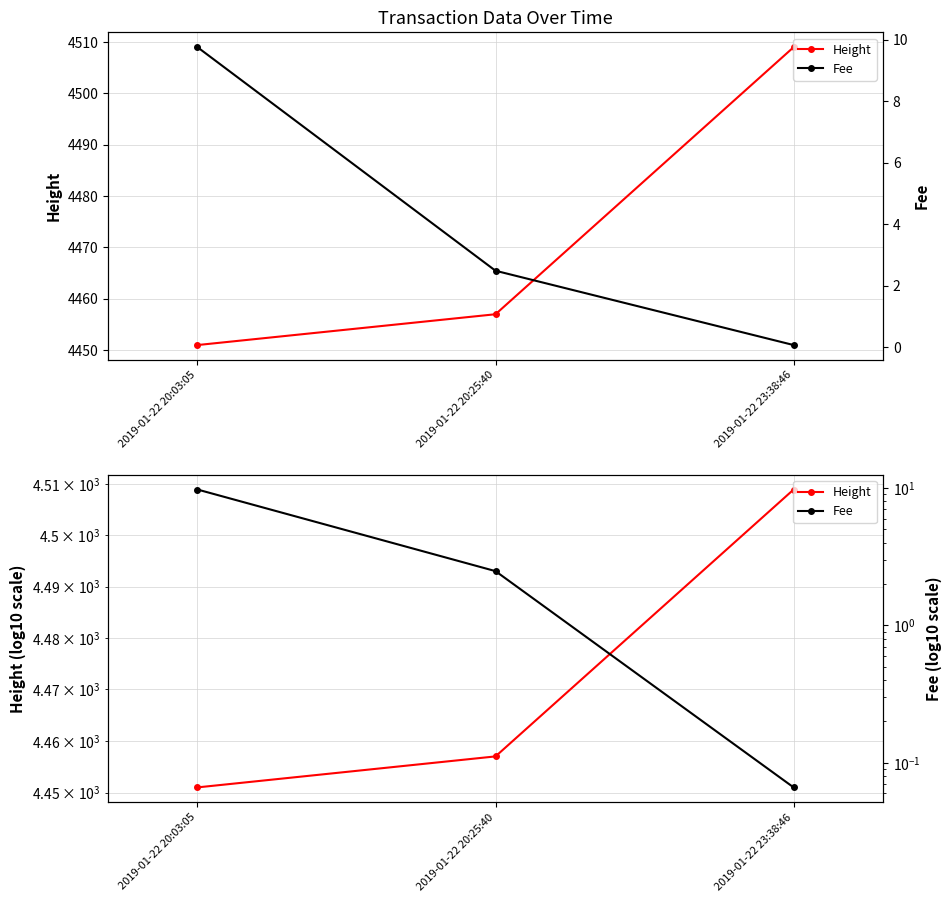

Reading left to right, transcribe all the data shown in this chart.

Height: 4451.0	4457.0	4509.0
Fee: 9.8	2.5	0.1